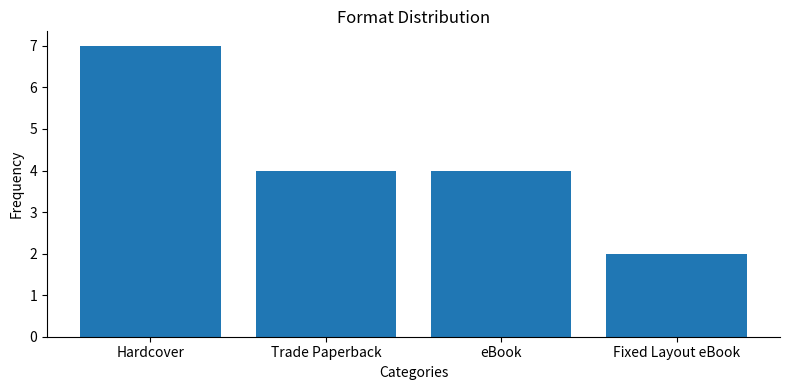

Reading right to left, transcribe all the data shown in this chart.

2	4	4	7